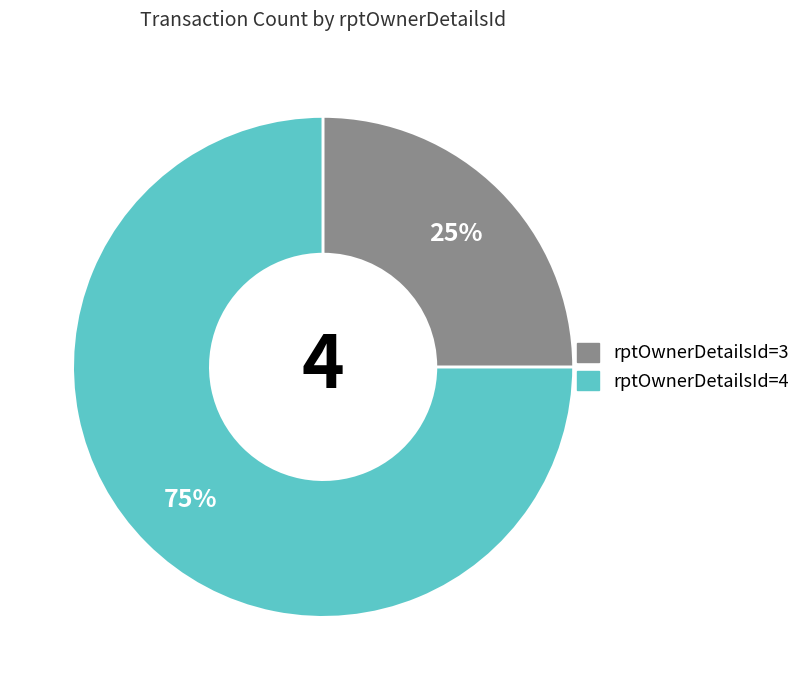

Does any single category account for the majority?

Yes